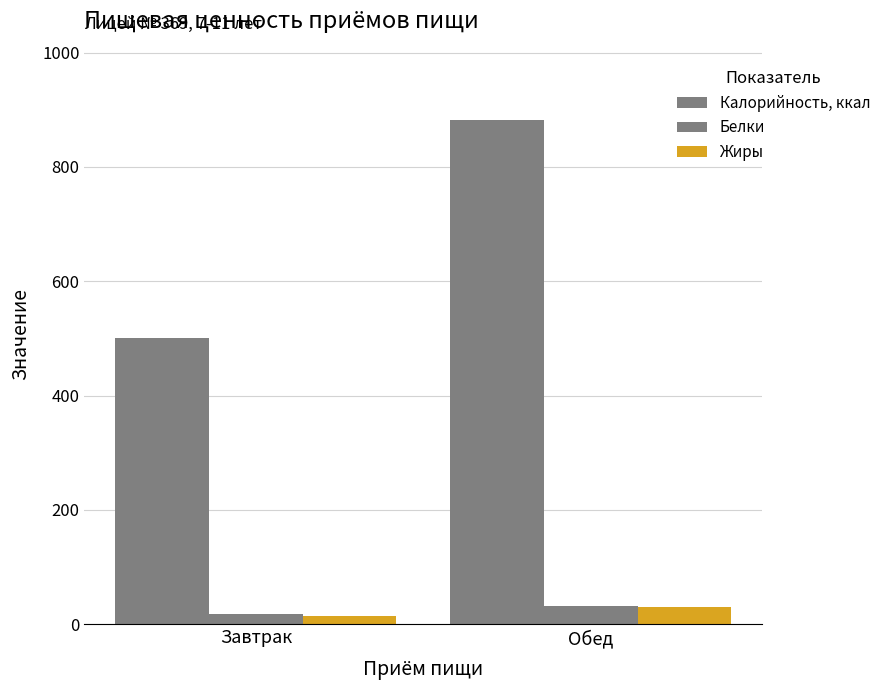

True or false: Калорийность, ккал has a value of 501.1 at Завтрак.

True